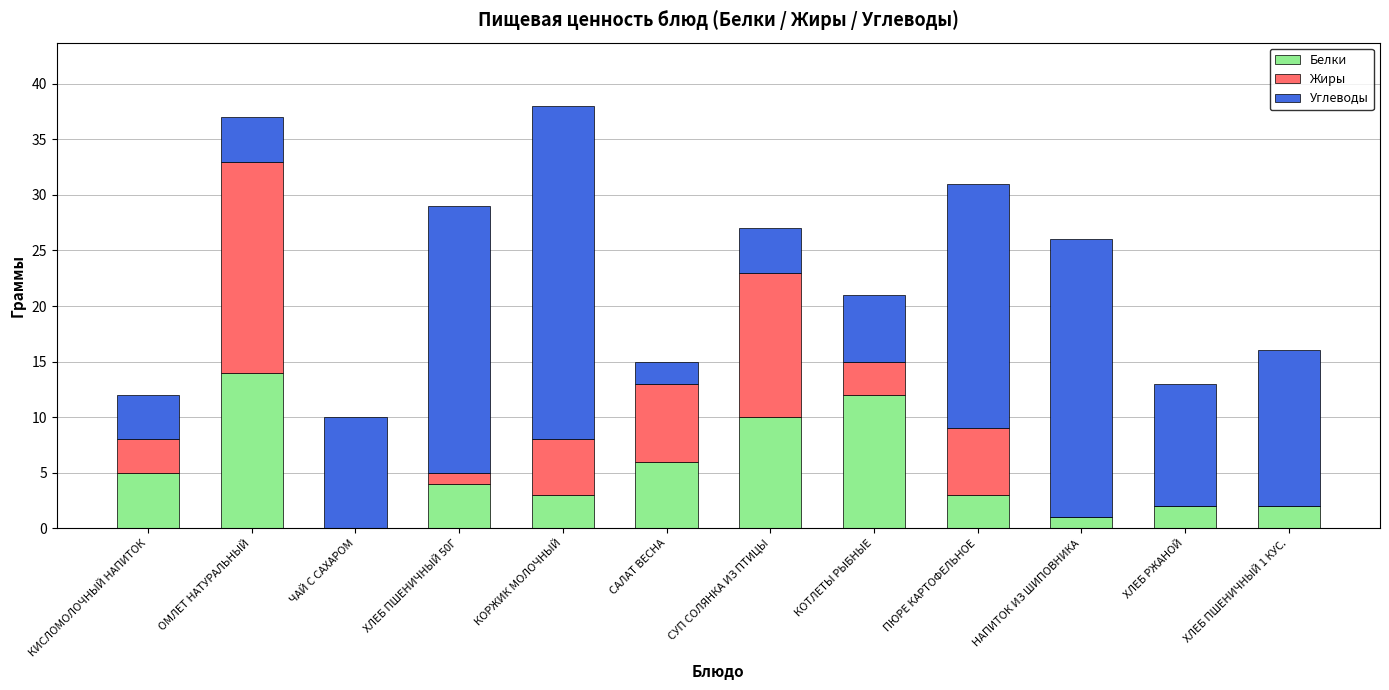

What is the sum of all Белки values?

62